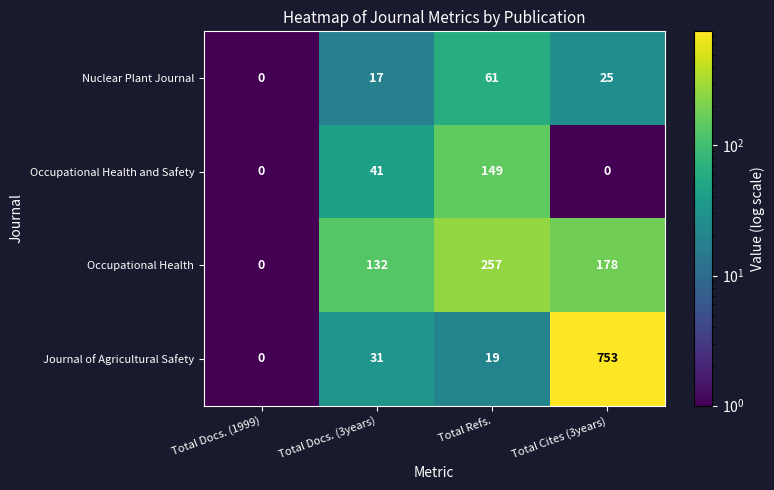

How many categories are shown in the chart?

4